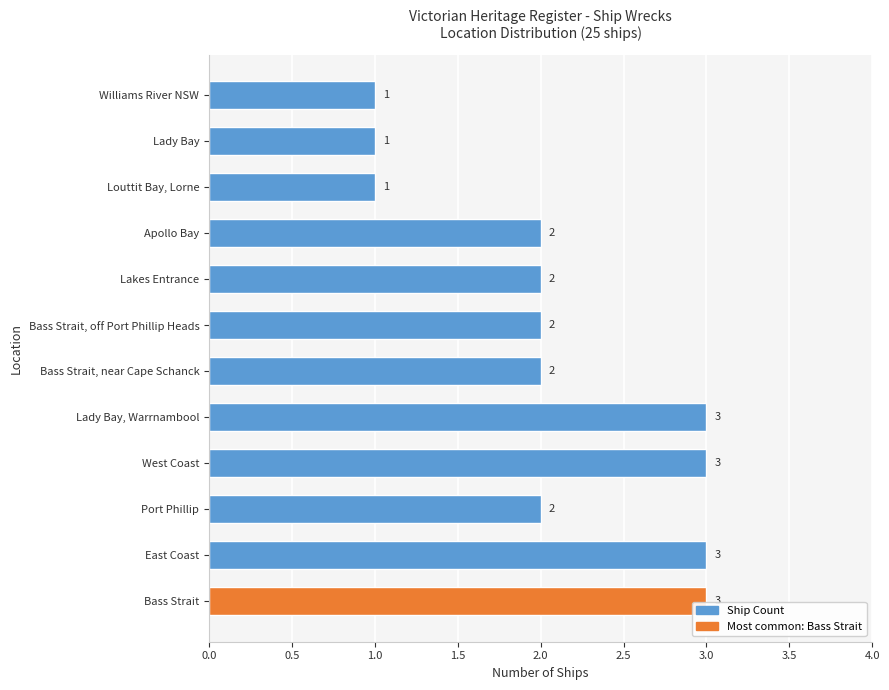

What is the average value?

2